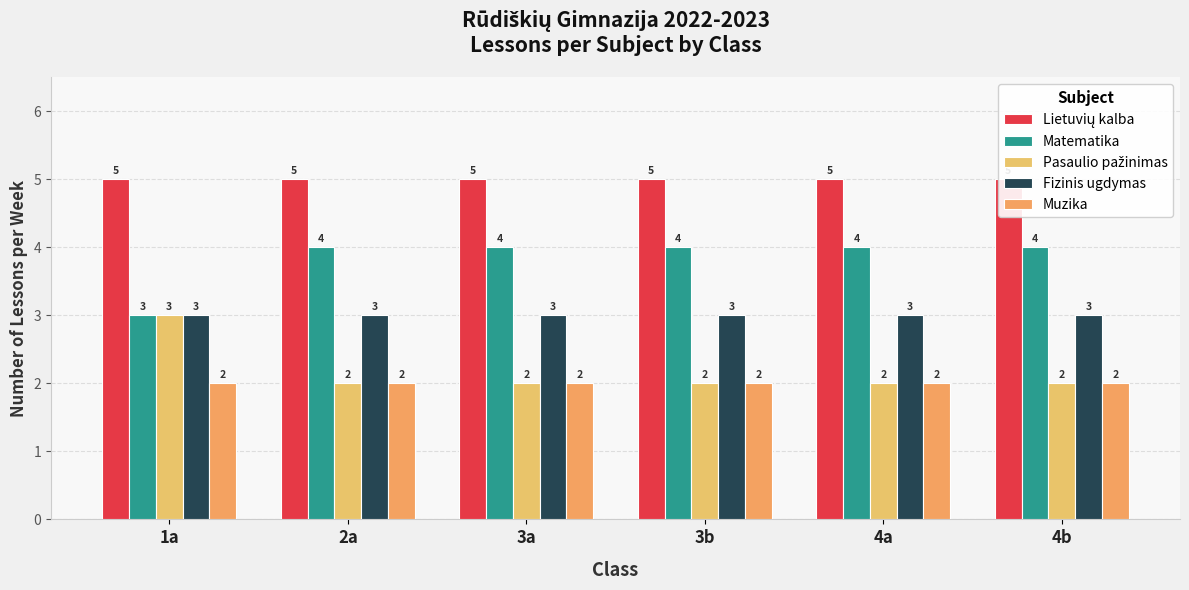

Reading right to left, transcribe all the data shown in this chart.

Lietuvių kalba: 5	5	5	5	5	5
Matematika: 4	4	4	4	4	3
Pasaulio pažinimas: 2	2	2	2	2	3
Fizinis ugdymas: 3	3	3	3	3	3
Muzika: 2	2	2	2	2	2